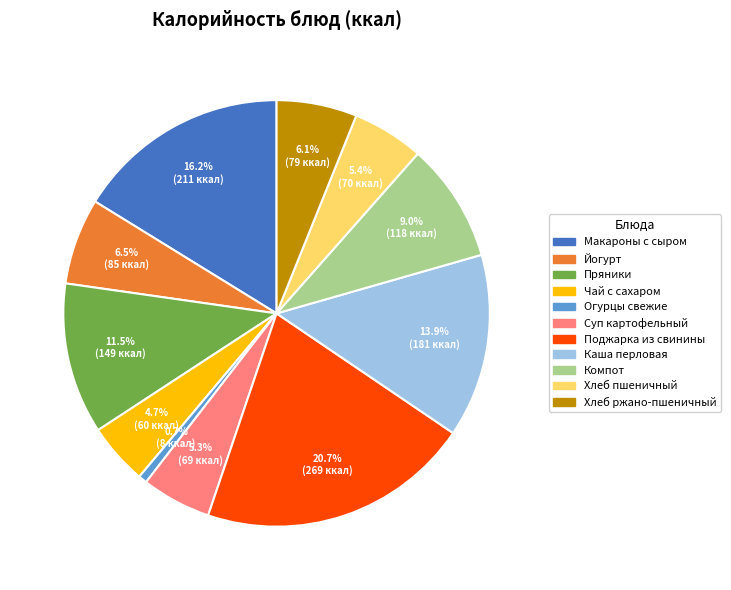

What is the smallest slice in the pie chart?

Огурцы свежие